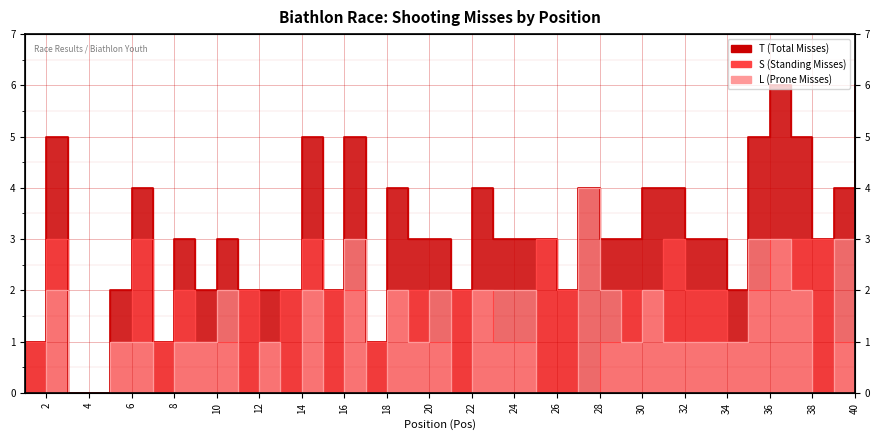

How many times do S and L cross each other?

9